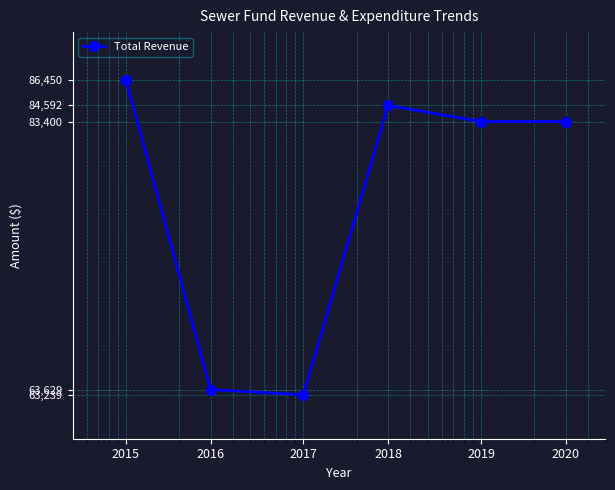

What is the smallest value displayed?

63239